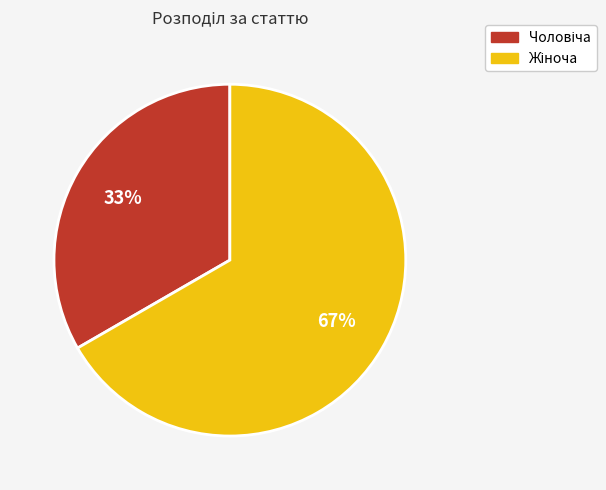

Does any single category account for the majority?

Yes